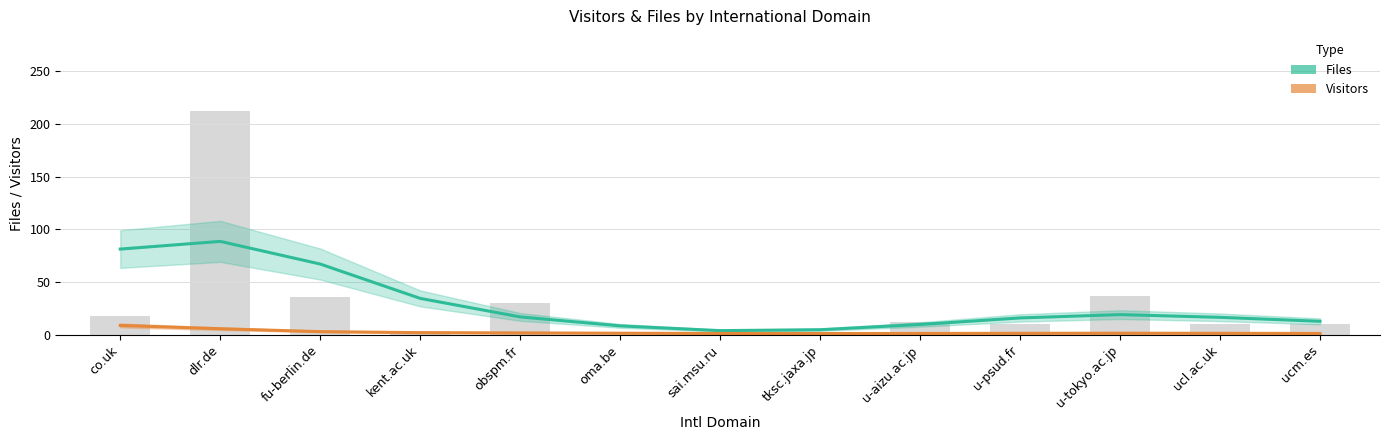

Which label corresponds to the largest value in the chart?

dlr.de